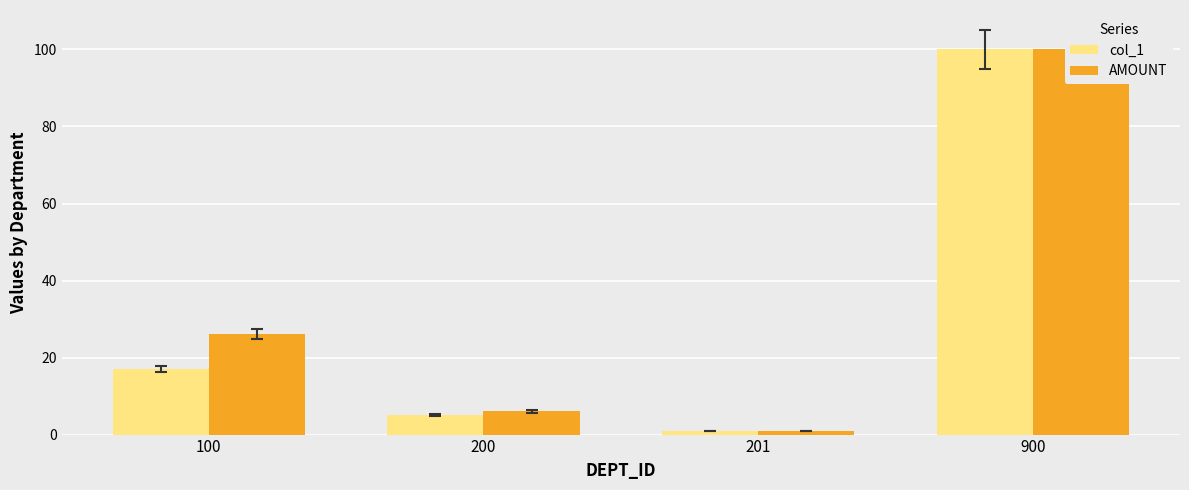

Reading right to left, what are all the values shown in this chart?

col_1: 100	1	5	17
AMOUNT: 100	1	6	26